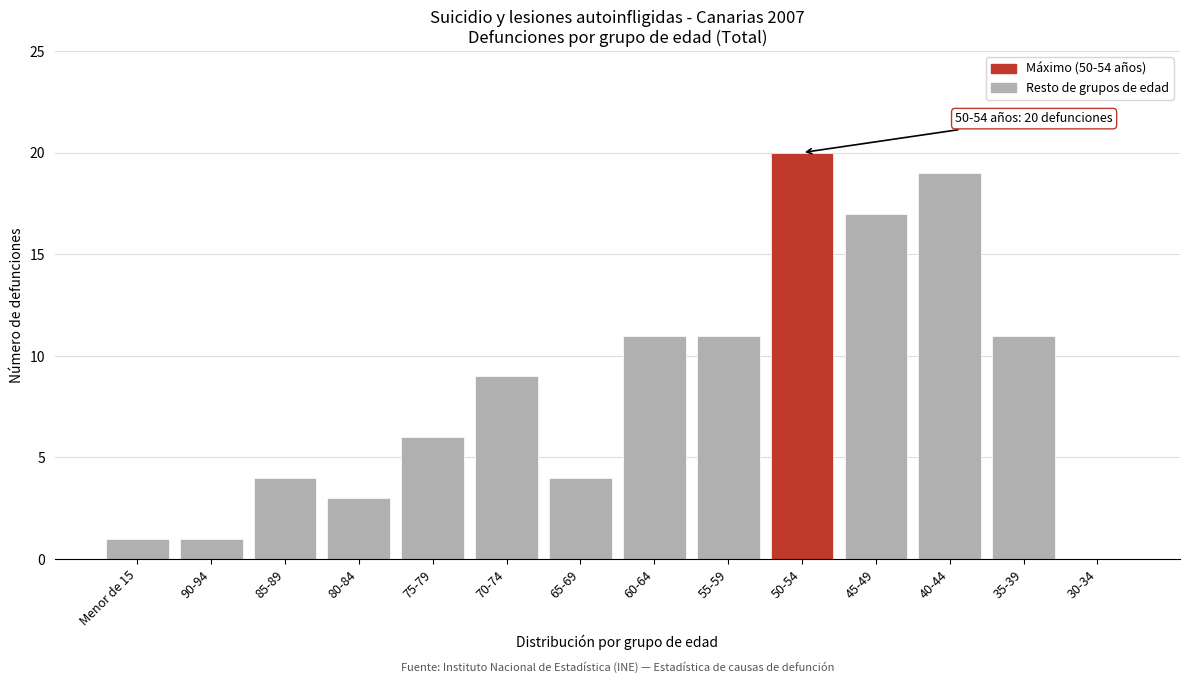

Reading right to left, list all the values displayed in this chart.

30-34=0	35-39=11	40-44=19	45-49=17	50-54=20	55-59=11	60-64=11	65-69=4	70-74=9	75-79=6	80-84=3	85-89=4	90-94=1	Menor de 15=1